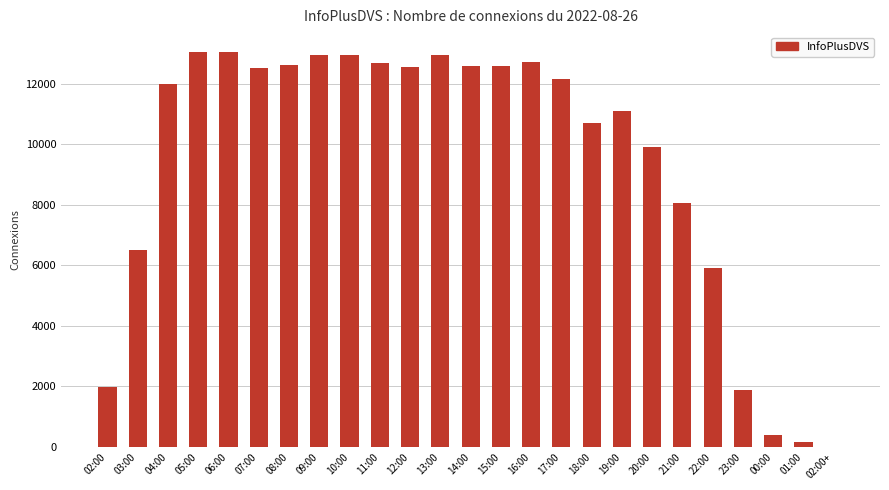

At which label is the value closest to 6527?

03:00